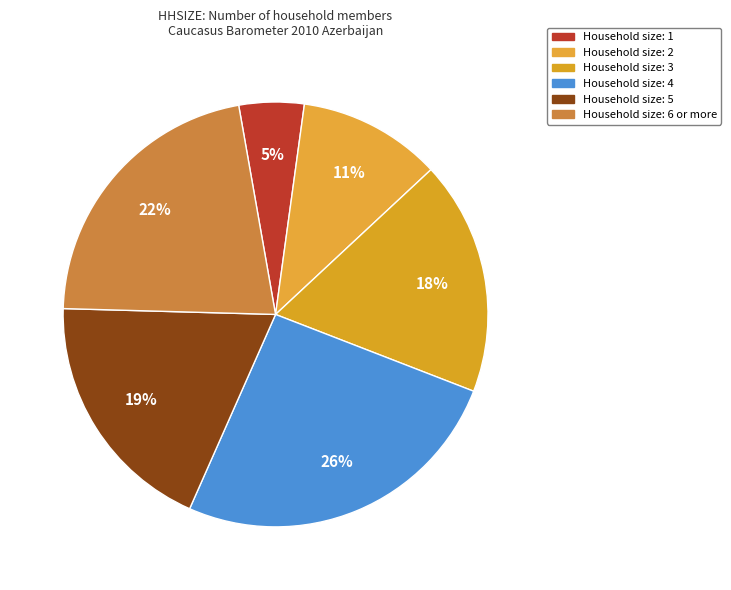

How many slices are in this pie chart?

6